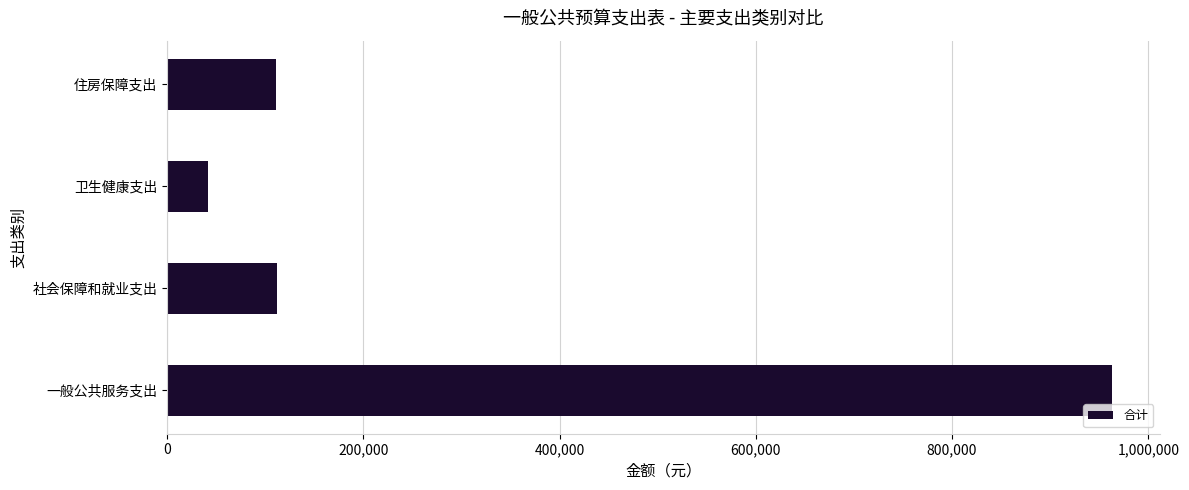

What value does the data have at 住房保障支出, to the nearest 10?

110770